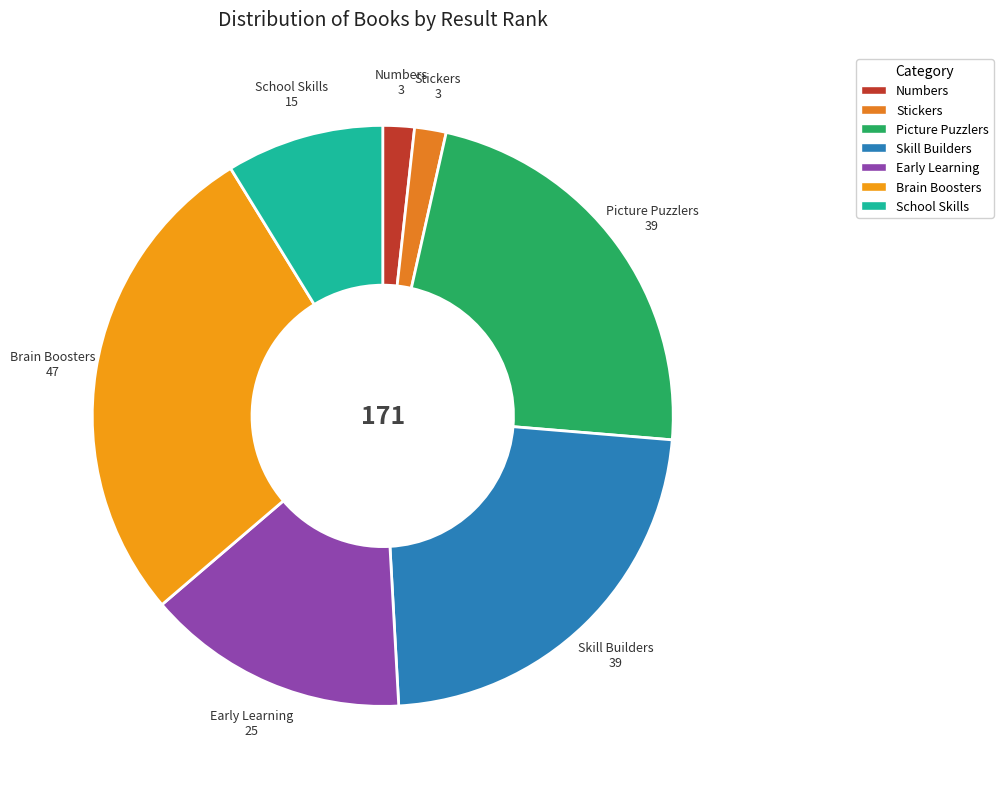

How many slices are in this pie chart?

7